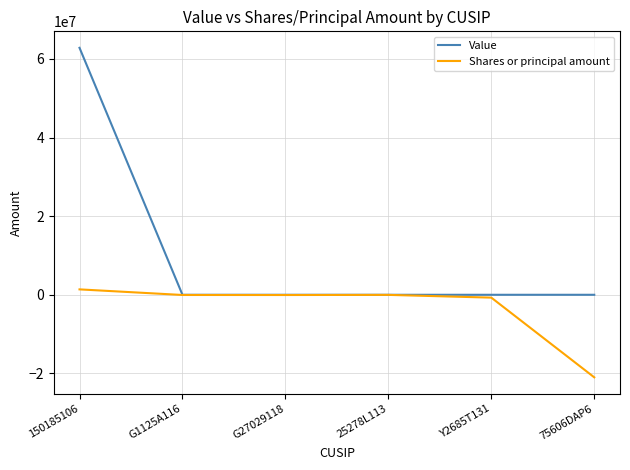

At which category does the chart reach its peak across all series?

150185106